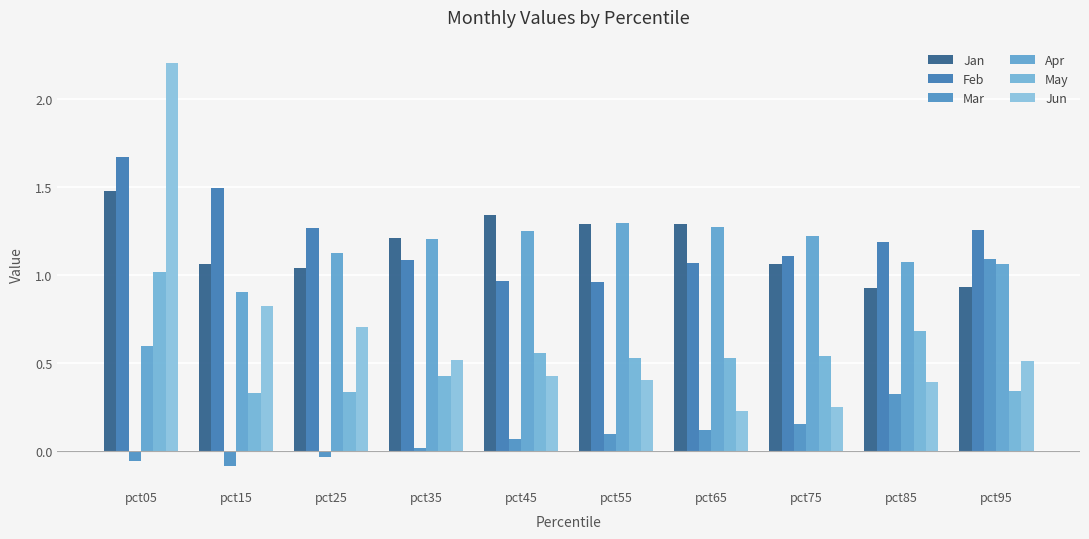

How many categories are shown in the chart?

10